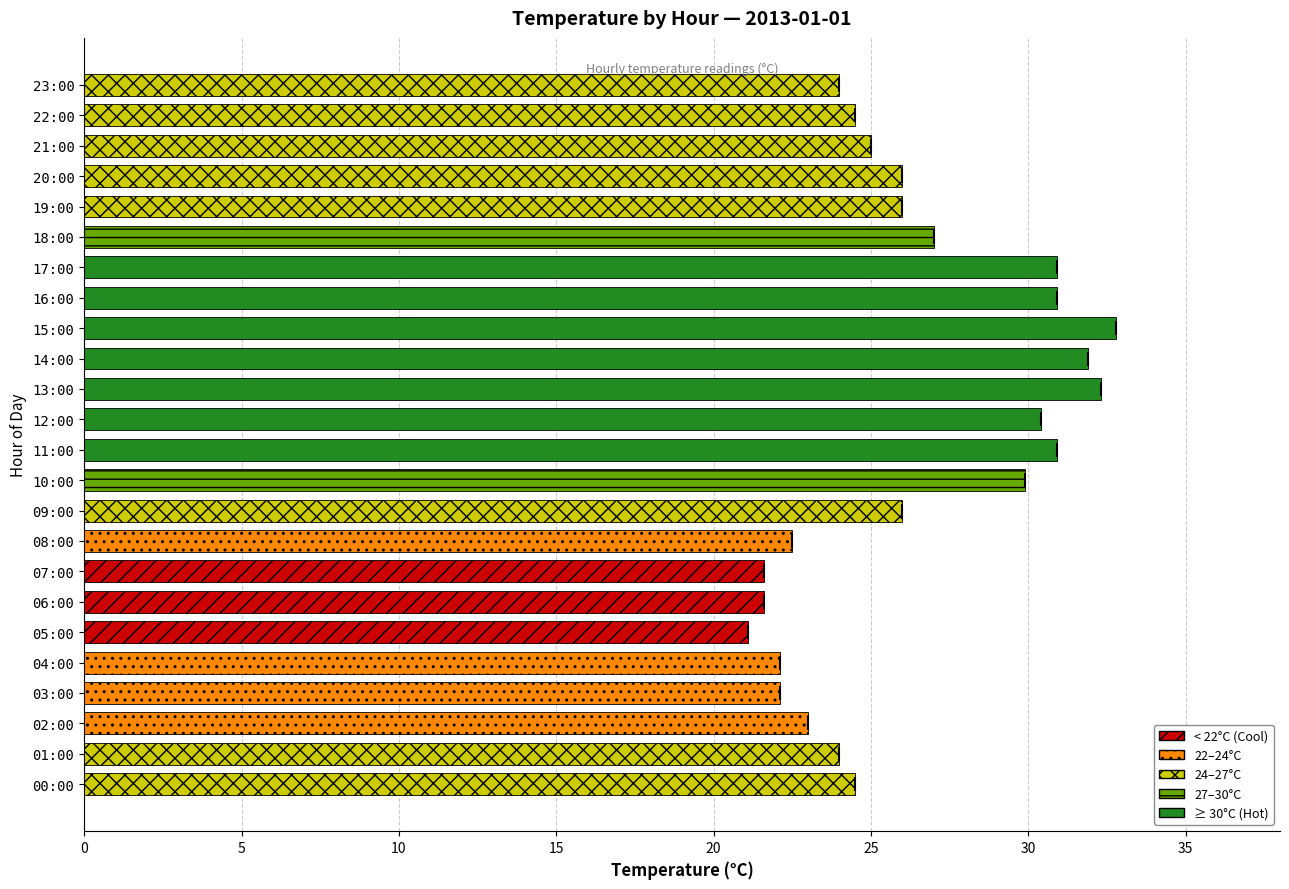

True or false: the data shows 24.0 at 23:00.

True